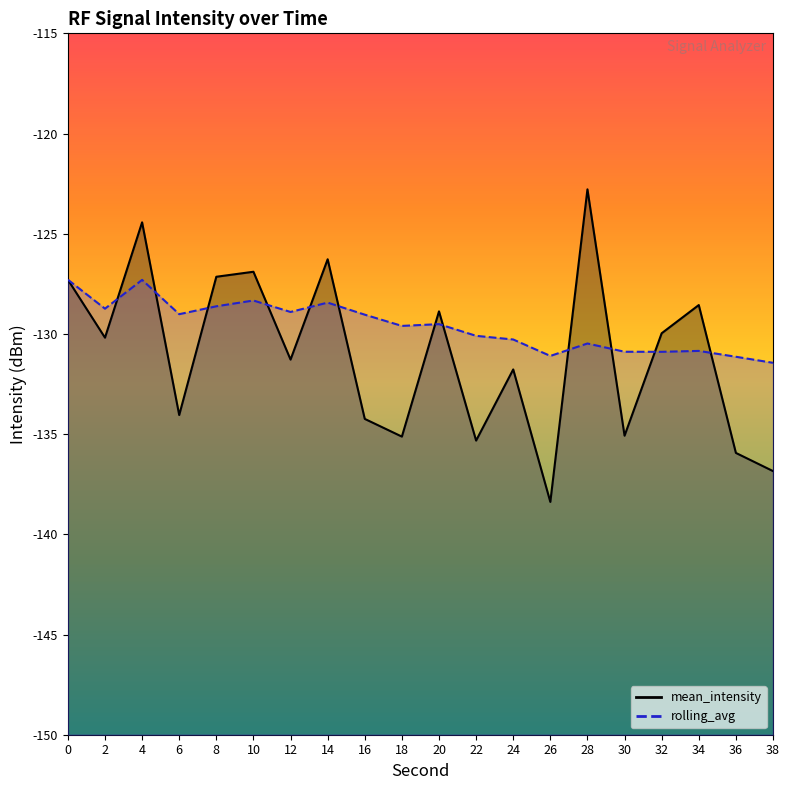

What is the minimum value shown in the chart?

-138.4